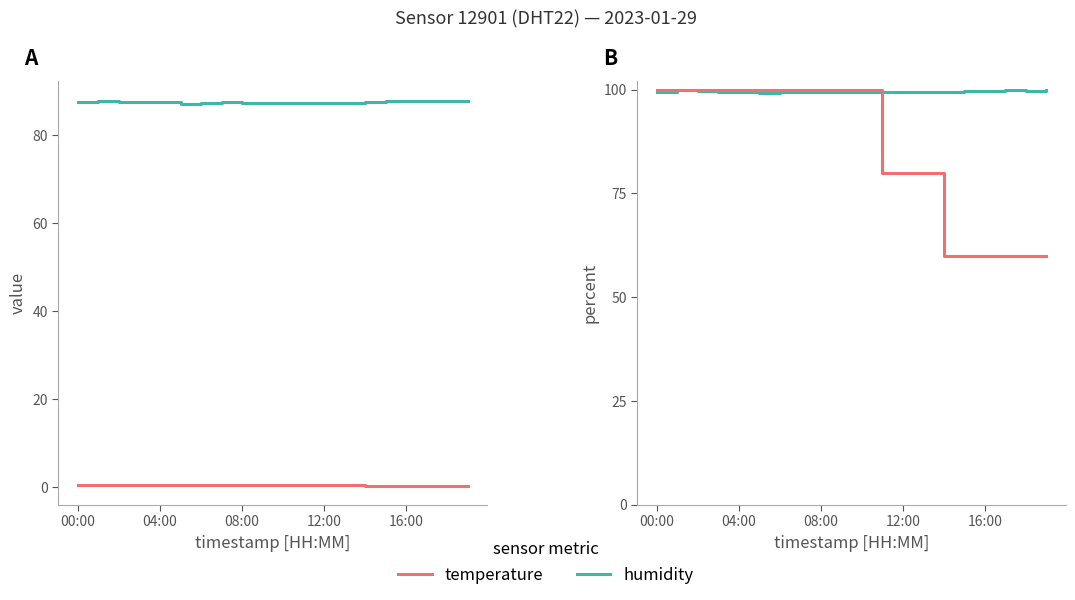

At which category is the sum across all series the highest?

04:00